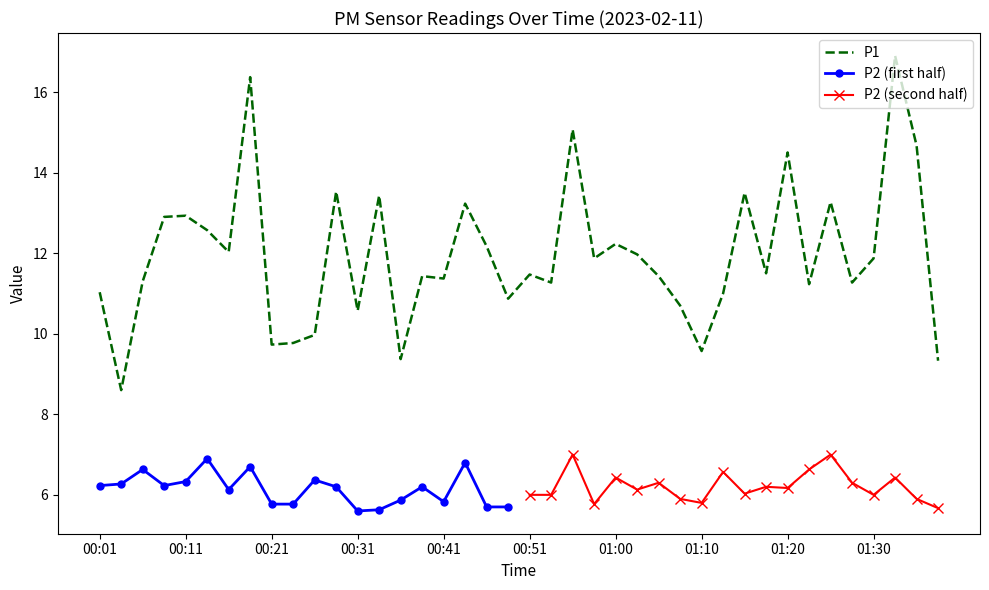

How many data points does each series have?

40